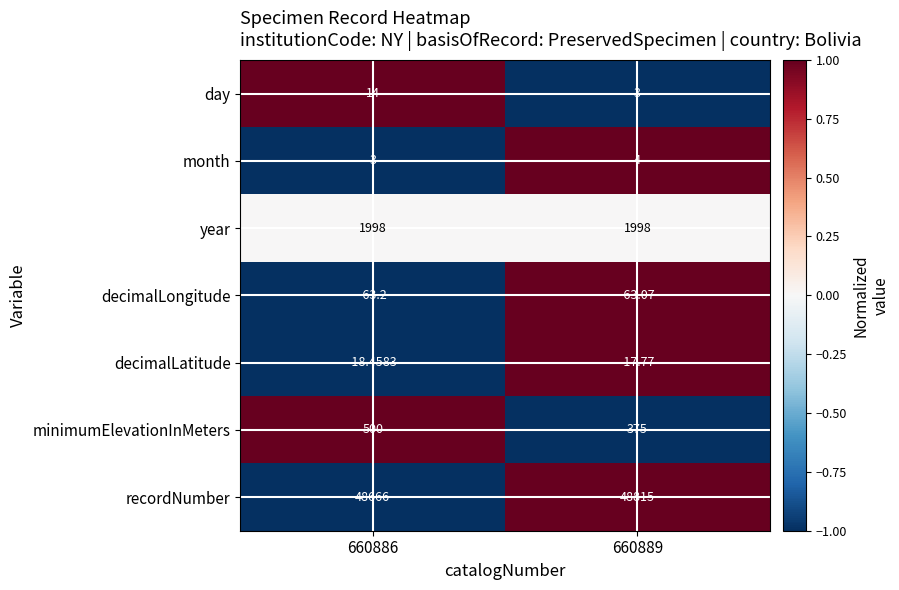

Rank the series at 660886 from lowest to highest value.

decimalLongitude, decimalLatitude, month, day, minimumElevationInMeters, year, recordNumber